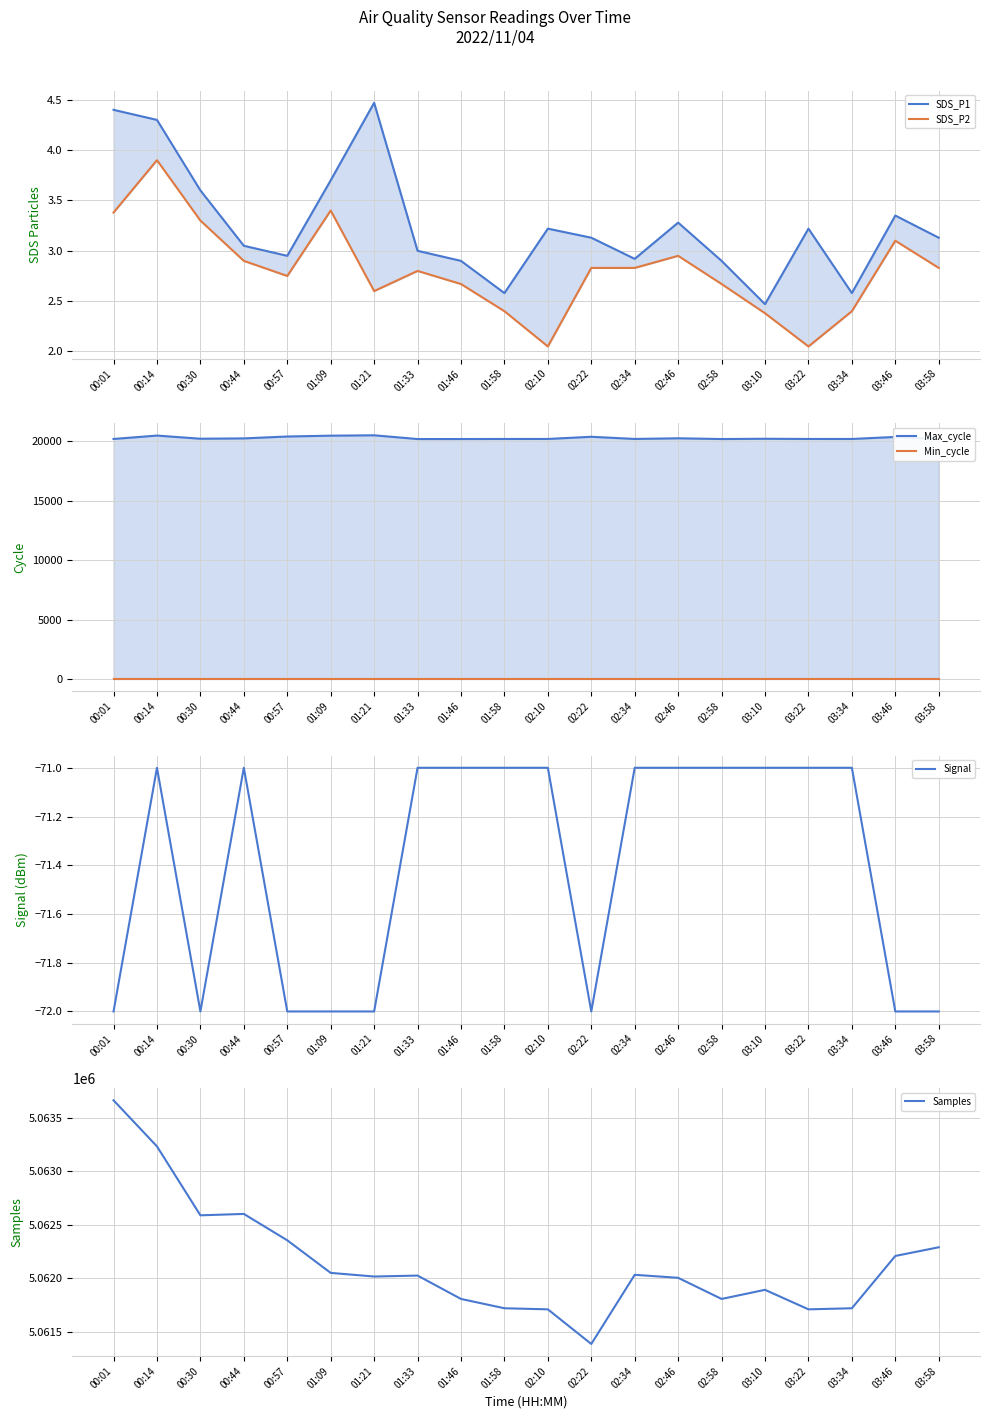

Which series has the widest spread of values?

Samples